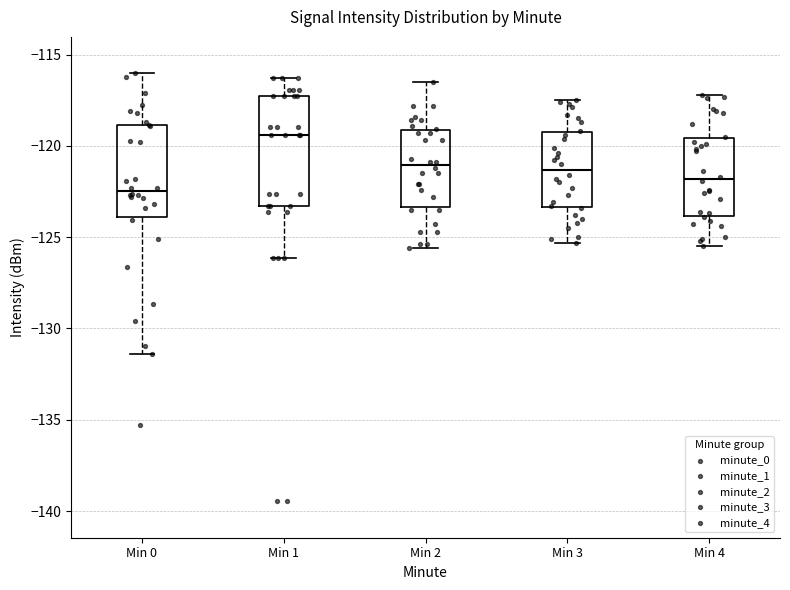

Where is the lower edge of the box for Min 4 on the y-axis? The values are not printed on the chart, so give them approximately, as read against the axis.

-124.0